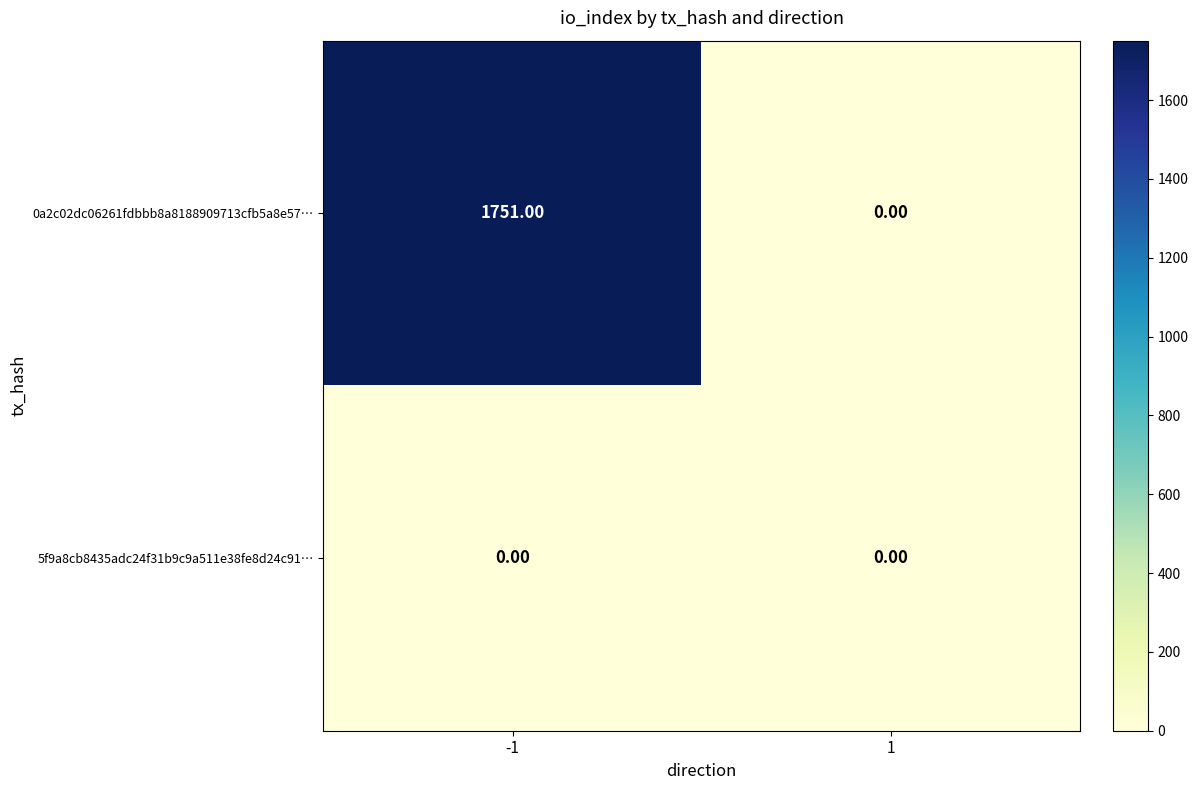

List the series in order of their overall mean, lowest first.

5f9a8cb8435adc24f31b9c9a511e38fe8d24c91…, 0a2c02dc06261fdbbb8a8188909713cfb5a8e57…